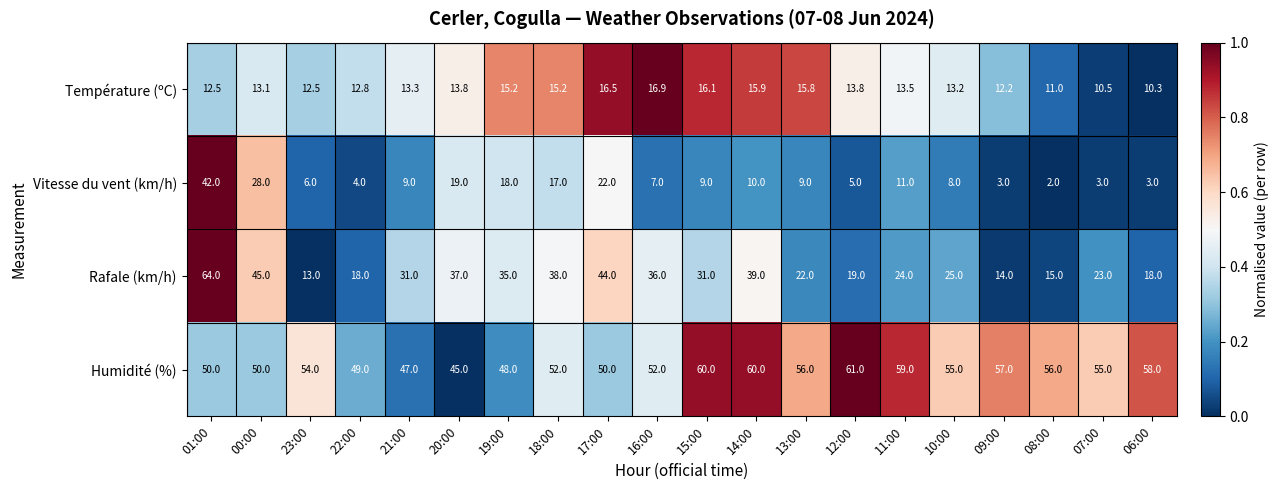

What is the total value across all series at 01:00?

168.5